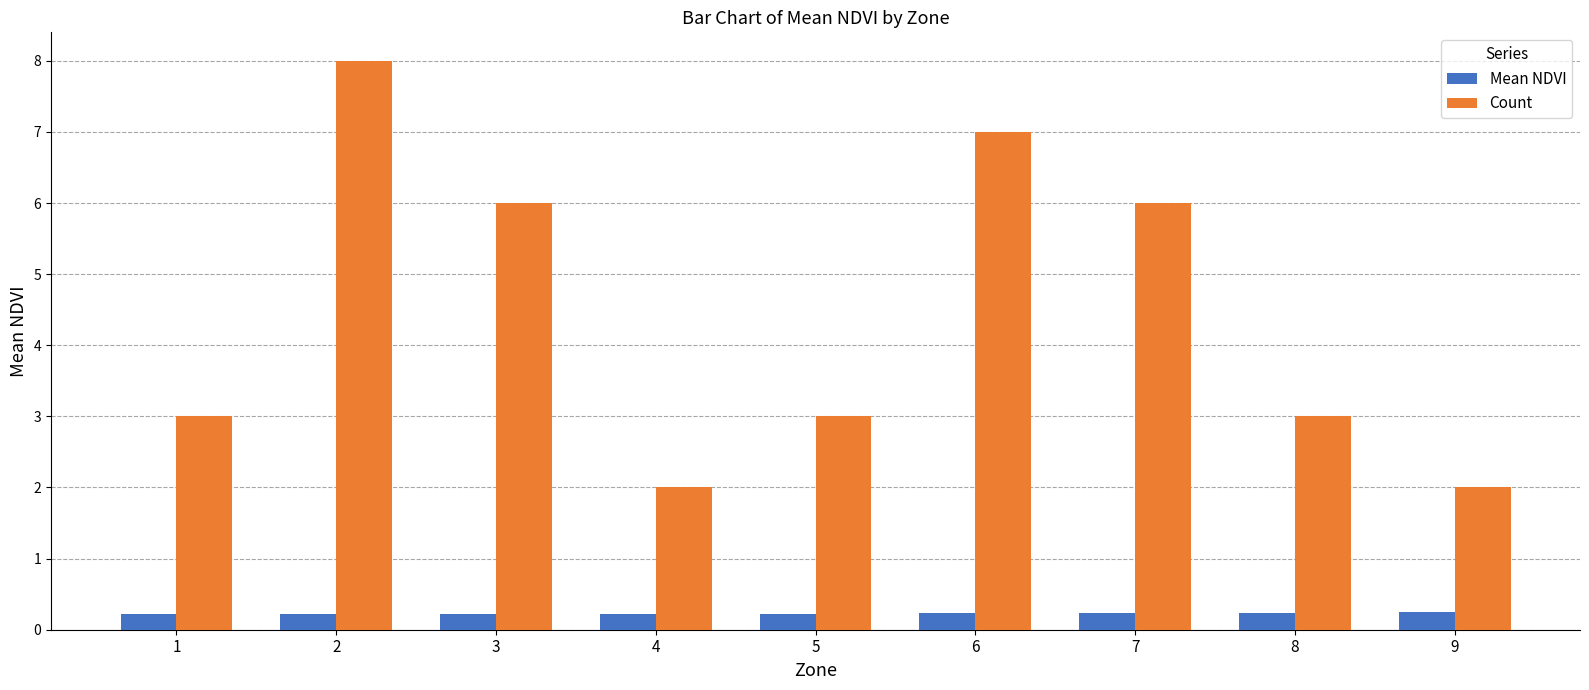

What are all the series names shown in the legend?

Mean NDVI, Count